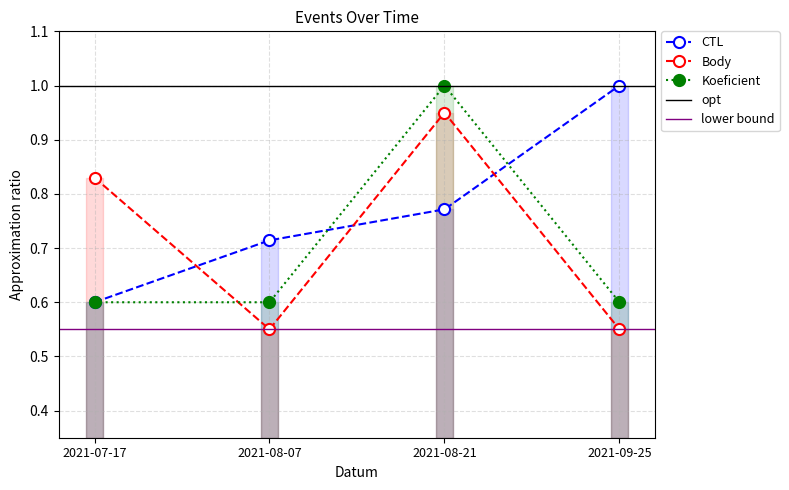

Which series has the largest total across all categories?

CTL